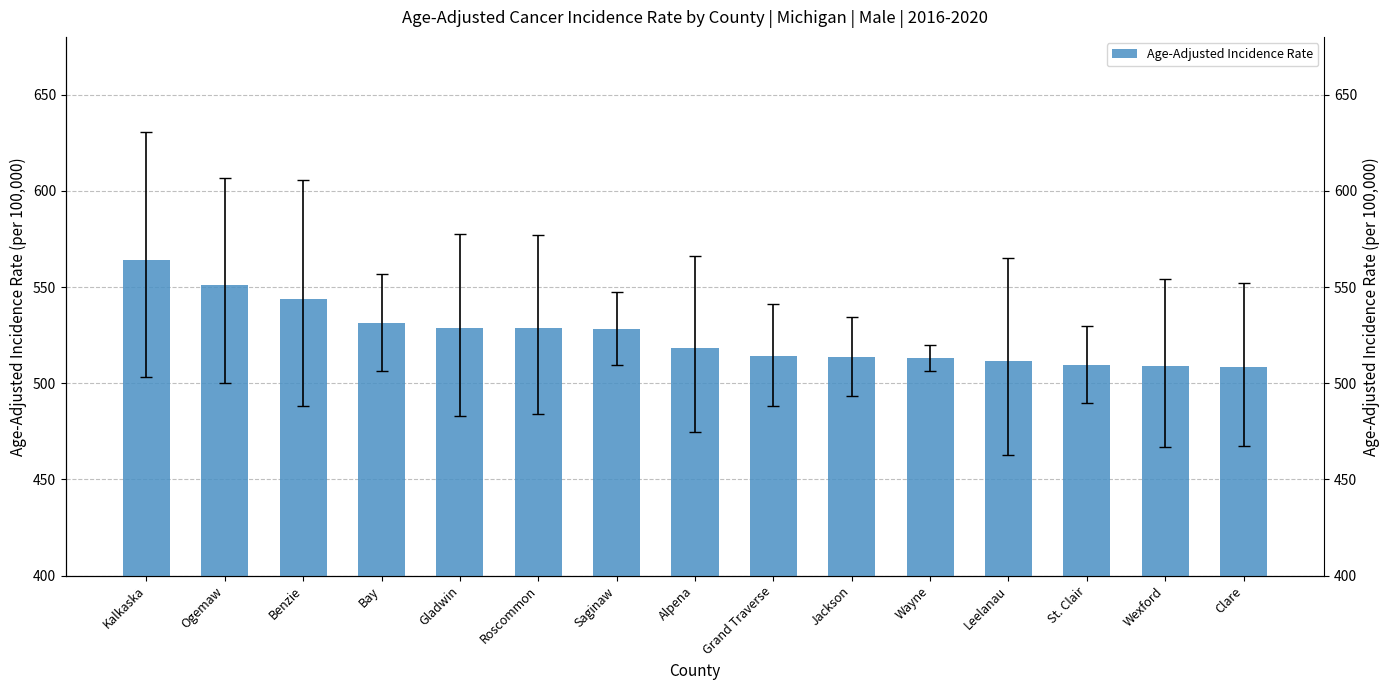

Between Wayne and Benzie, which is larger?

Benzie